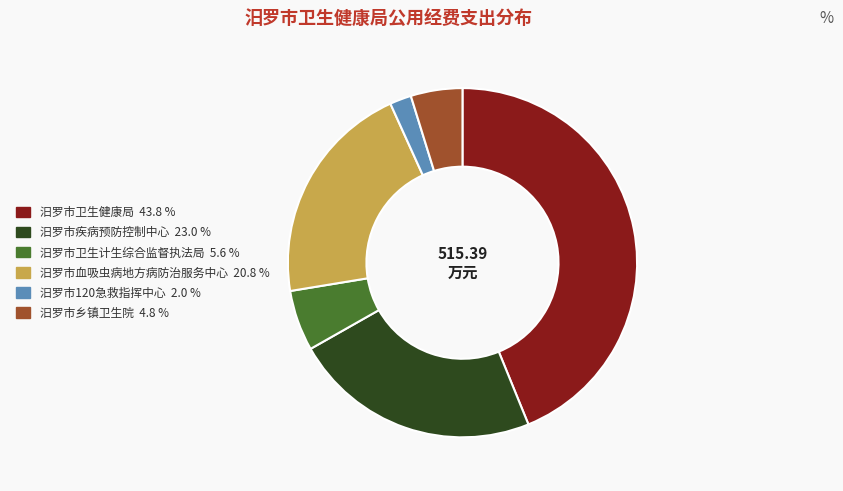

How many segments does this pie chart have?

6